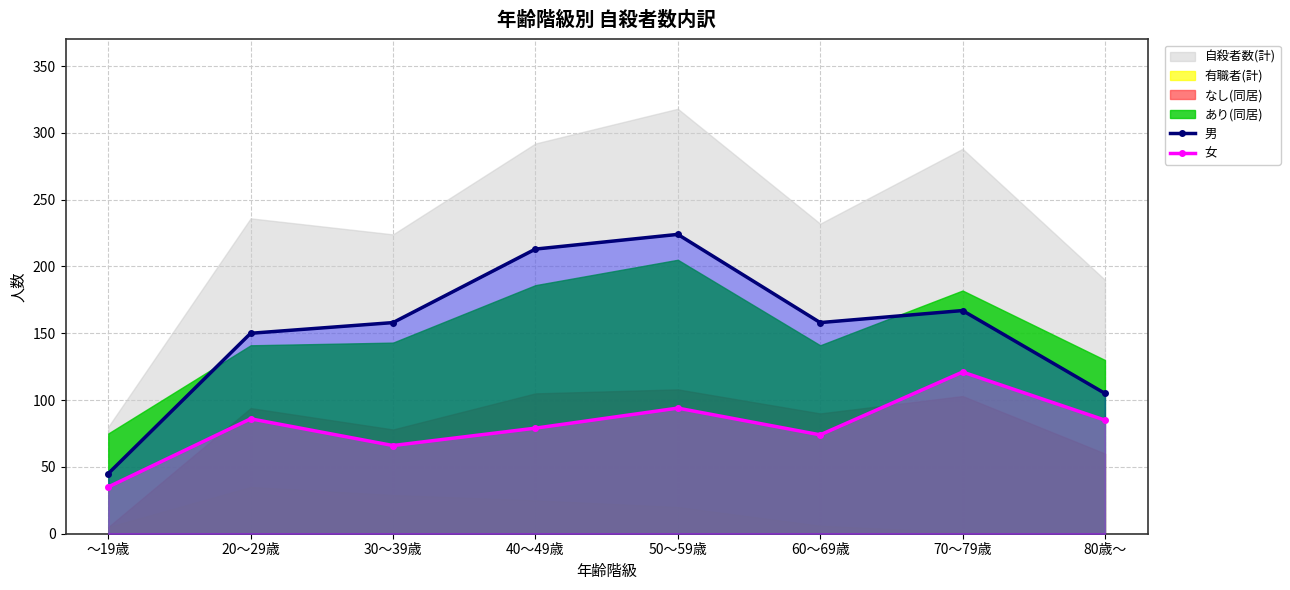

The value of 男 at 40～49歳 is 93. True or false?

False